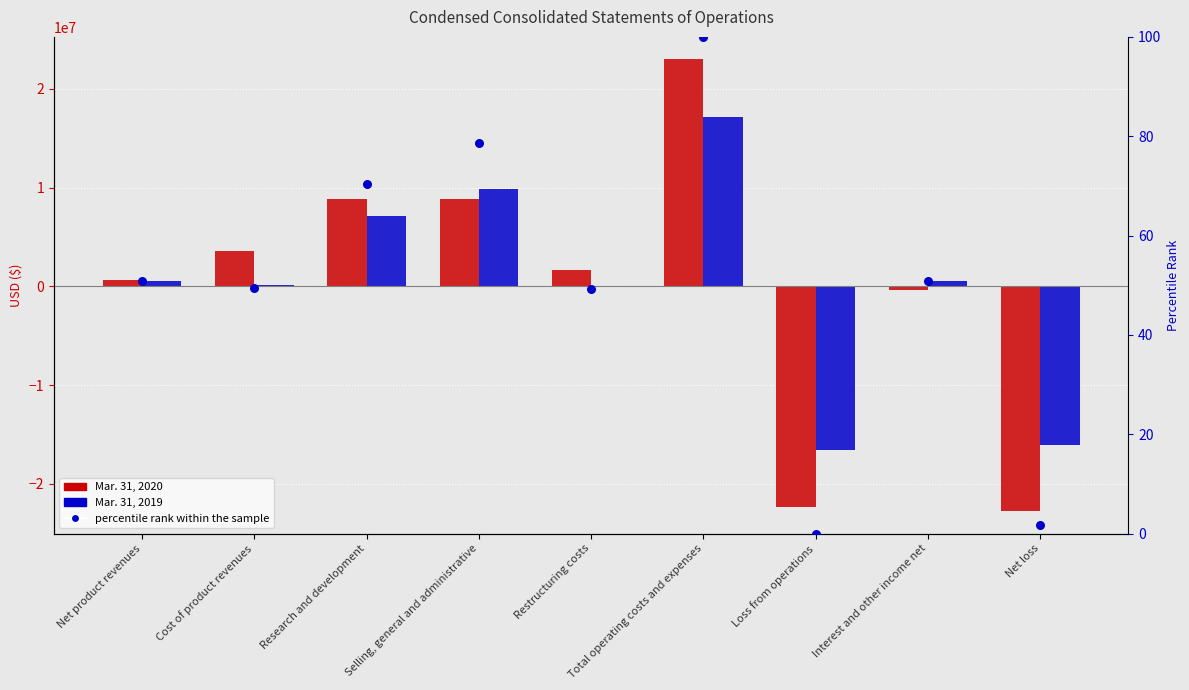

Is the value of Mar. 31, 2020 at Research and development greater than the value of Mar. 31, 2019 at Net loss?

Yes